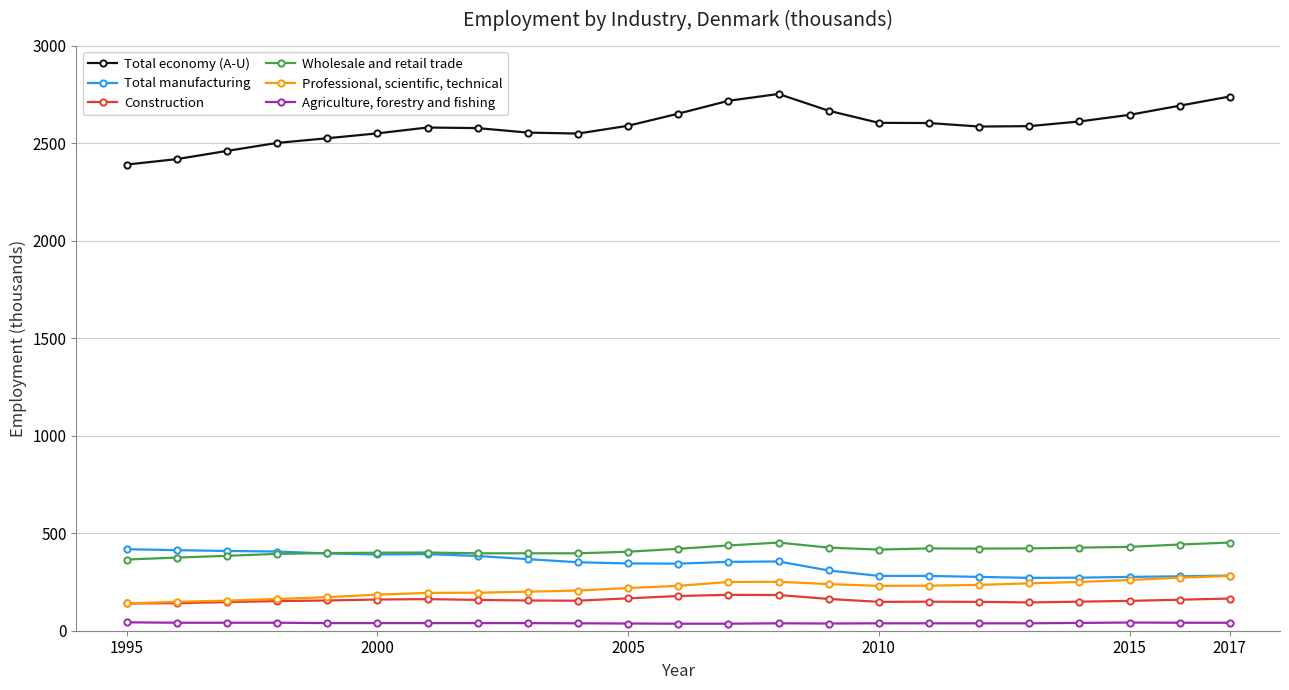

True or false: Professional, scientific, technical and Wholesale and retail trade intersect in this chart.

False